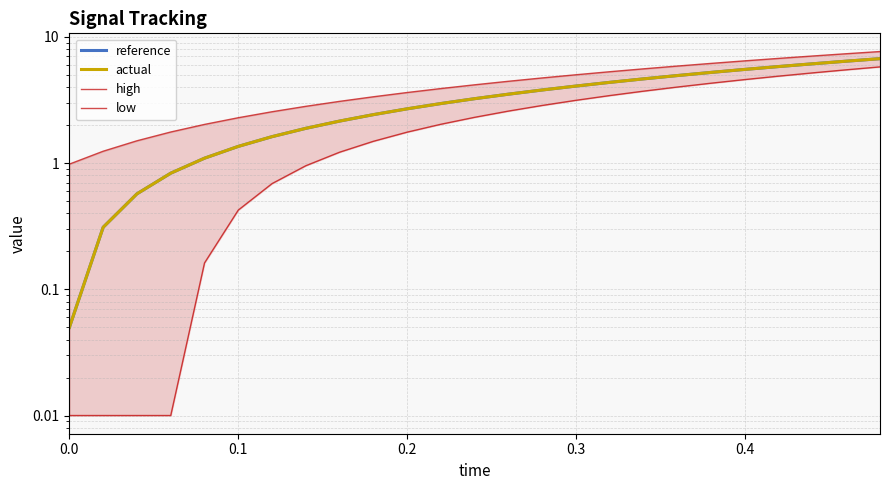

Which series has the widest spread of values?

high